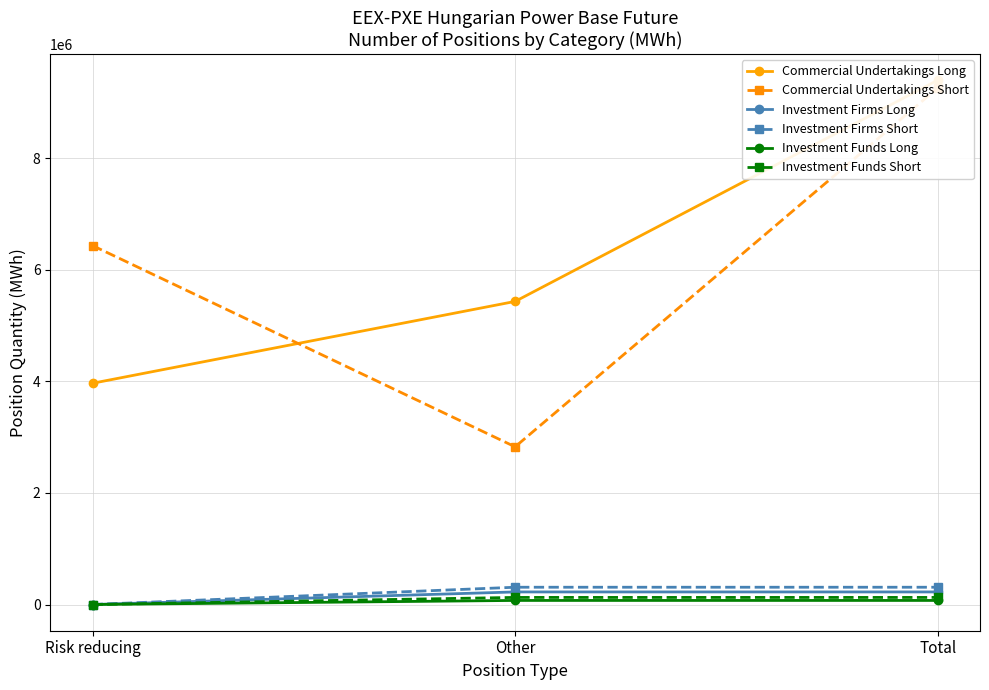

What is the spread (max minus min) of values at Other?

5359548